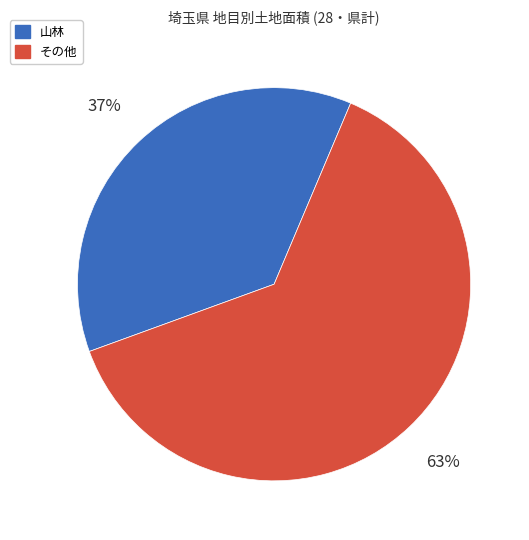

What percentage is the その他 slice, to the nearest percent?

63%